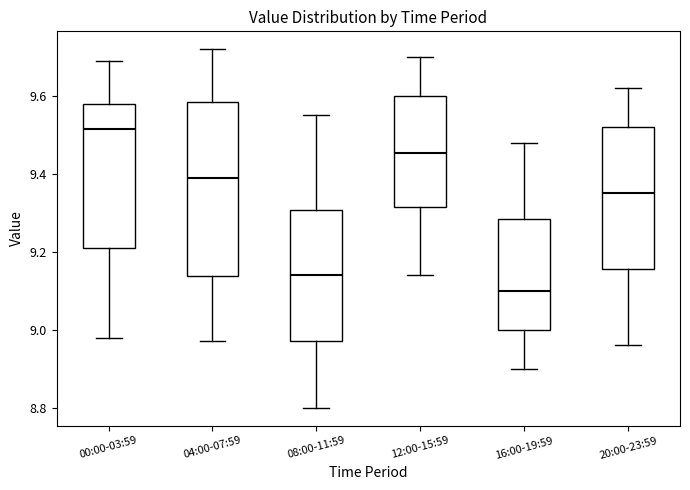

Reading left to right, transcribe this box plot: for each box, give where its median line is, the range the box spans, and where its two whiskers end, as read against the y-axis. The values are not printed on the chart, so give them approximately, as read against the axis.

00:00-03:59: median 9.52, box 9.22 to 9.58, whiskers 8.98 to 9.70
04:00-07:59: median 9.40, box 9.14 to 9.58, whiskers 8.98 to 9.72
08:00-11:59: median 9.14, box 8.98 to 9.30, whiskers 8.80 to 9.56
12:00-15:59: median 9.46, box 9.32 to 9.60, whiskers 9.14 to 9.70
16:00-19:59: median 9.10, box 9.00 to 9.28, whiskers 8.90 to 9.48
20:00-23:59: median 9.36, box 9.16 to 9.52, whiskers 8.96 to 9.62